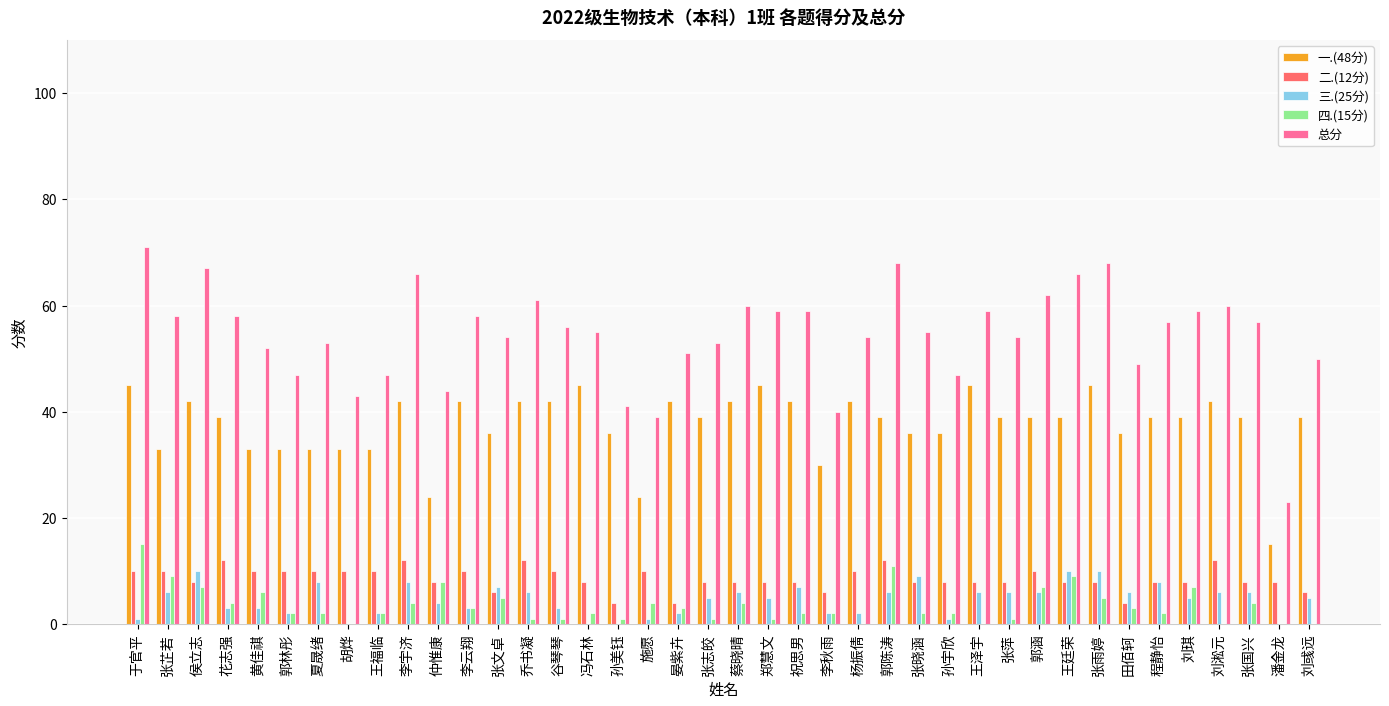

What is the greatest value displayed?

71